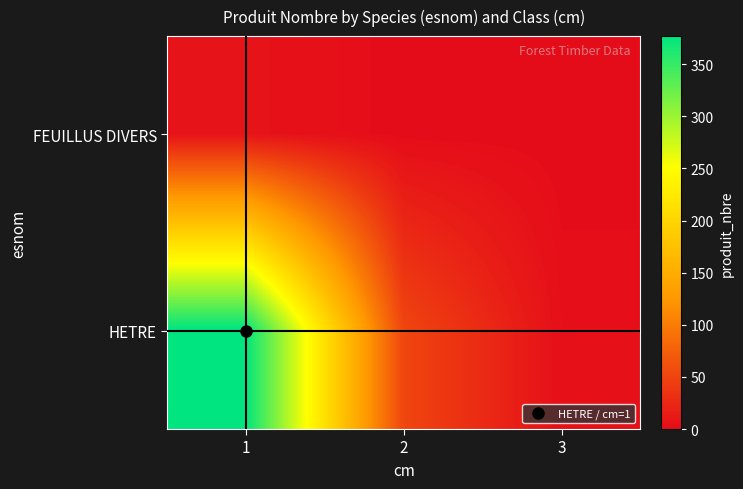

List the series in order of their peak value, highest first.

HETRE, FEUILLUS DIVERS